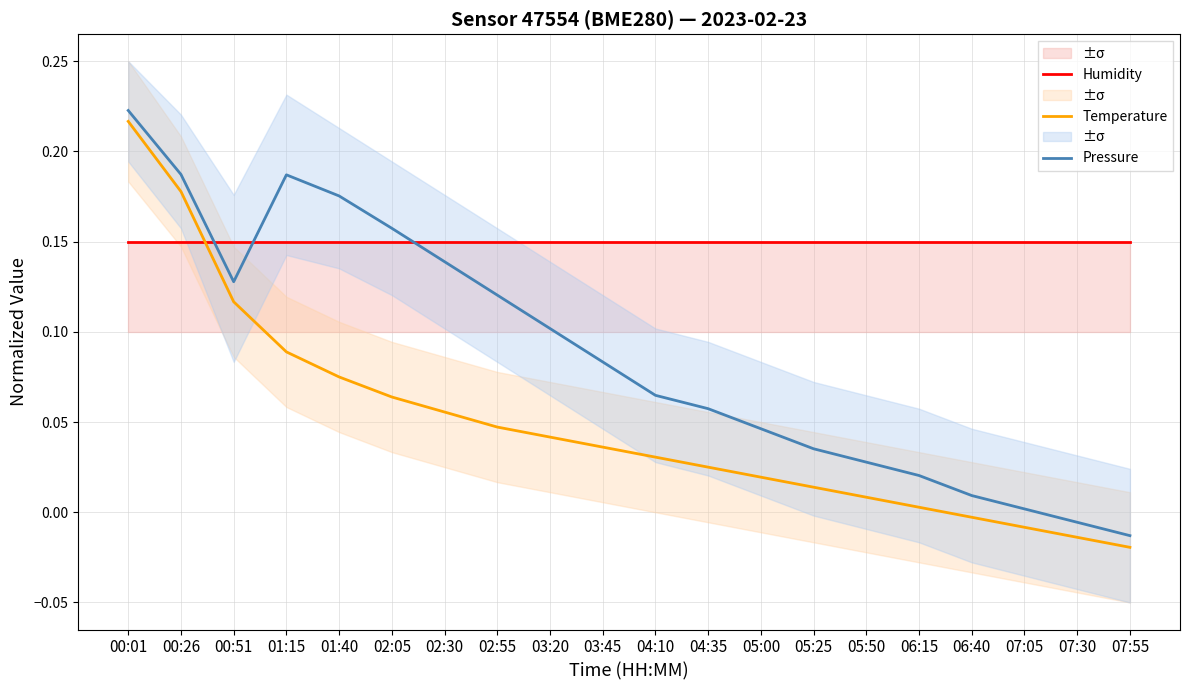

What are all the series names shown in the legend?

Humidity, Temperature, Pressure